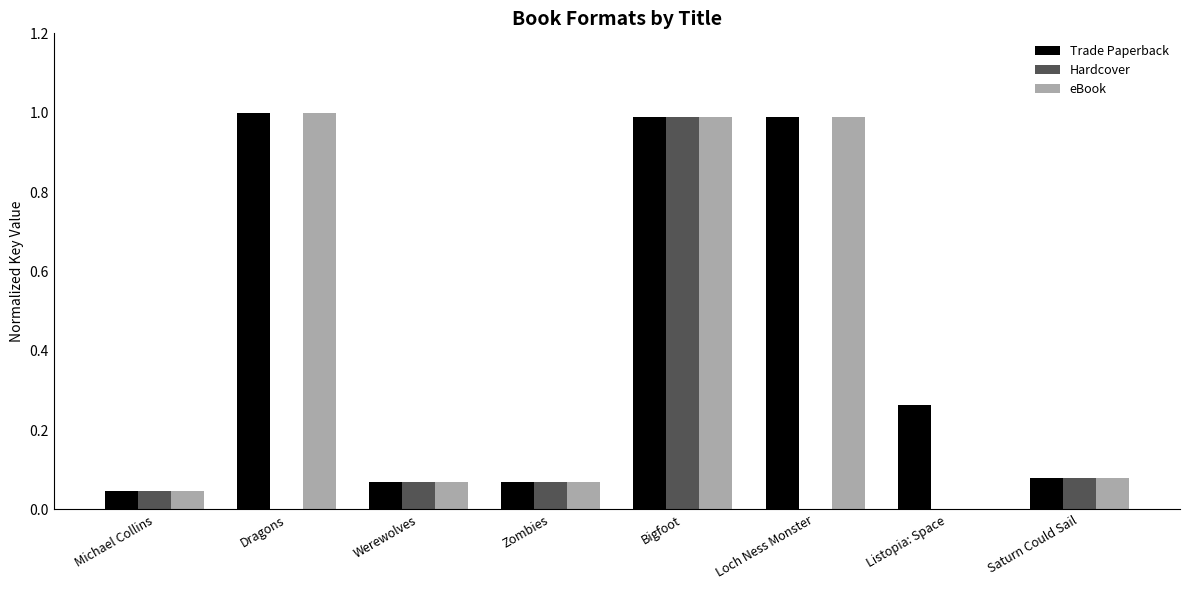

At which category is the sum across all series the highest?

Bigfoot